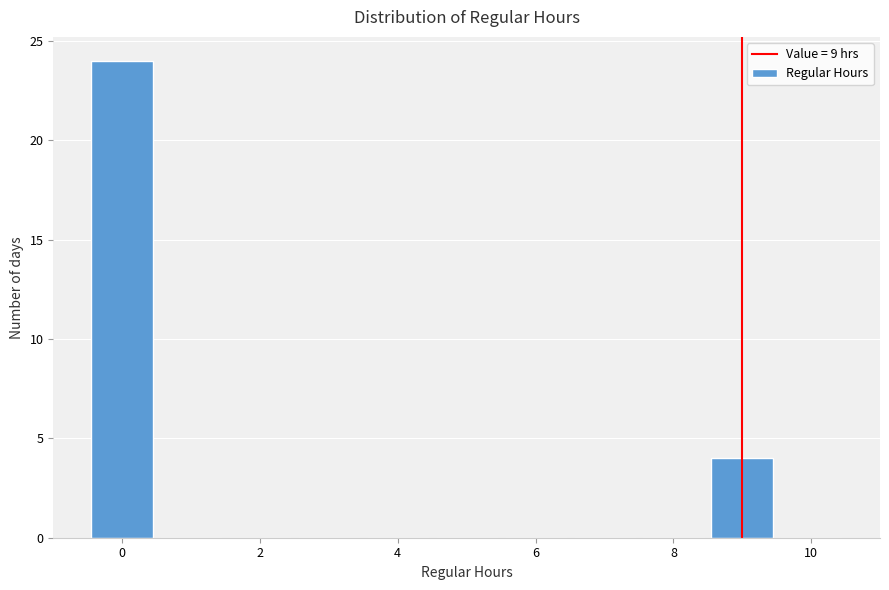

Over which range of the x-axis is the bar tallest?

-0.5 to 0.5